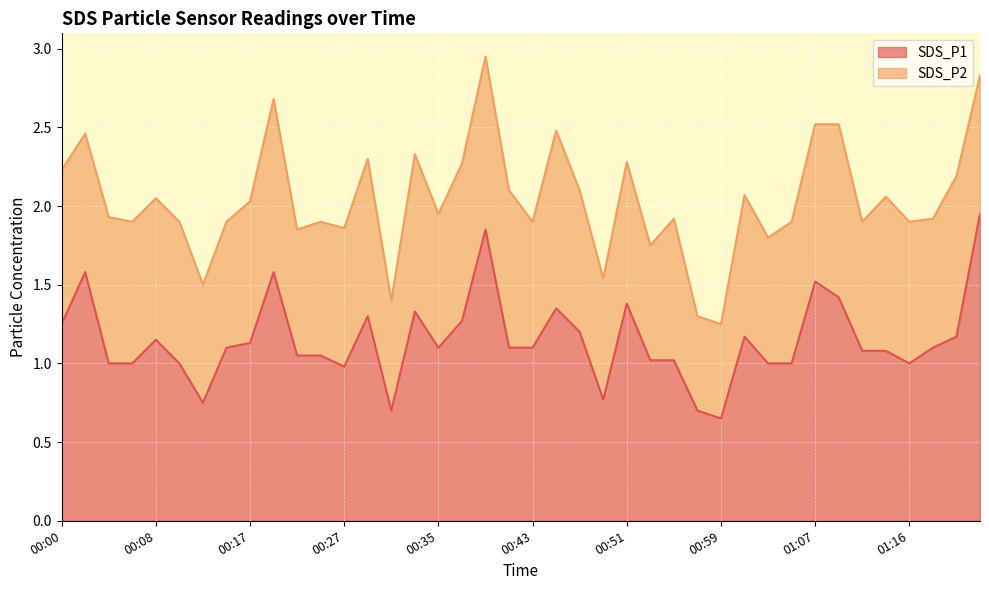

What is the smallest value displayed?

0.7